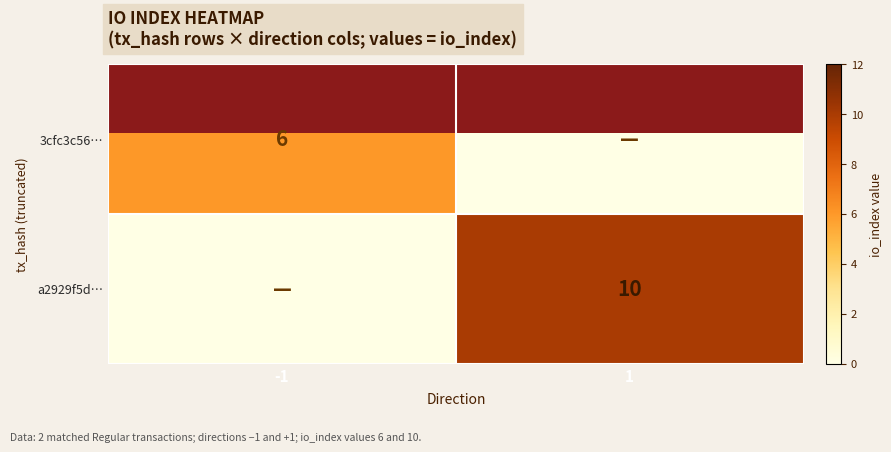

Which label corresponds to the largest value in the chart?

1